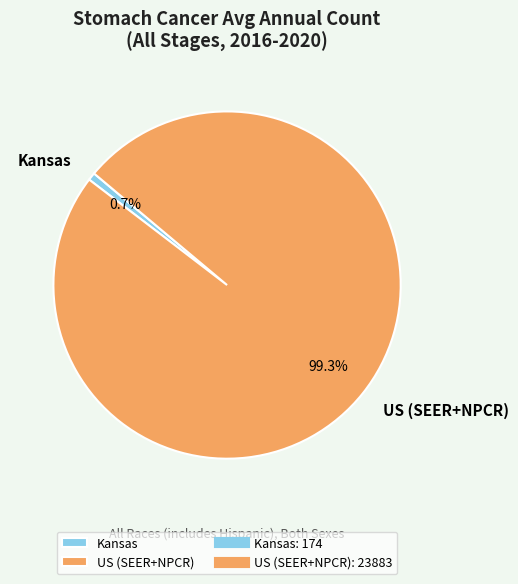

Which has a higher value, US (SEER+NPCR) or Kansas?

US (SEER+NPCR)